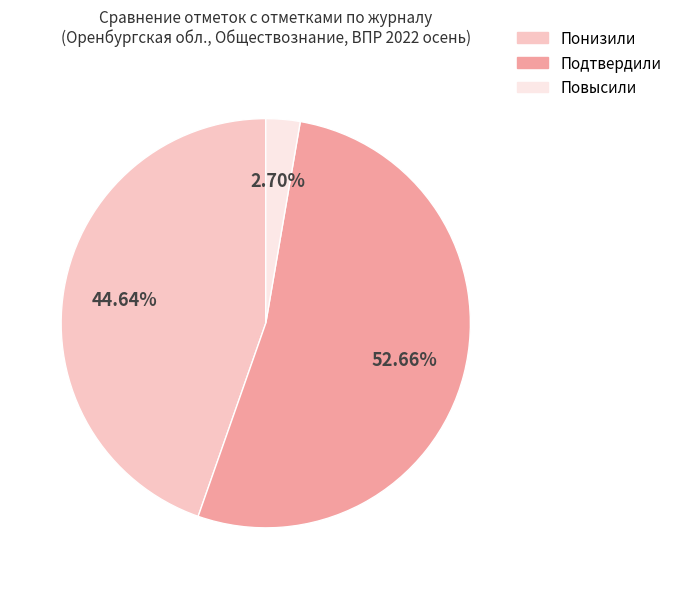

True or false: Понизили accounts for 45% of the total.

True